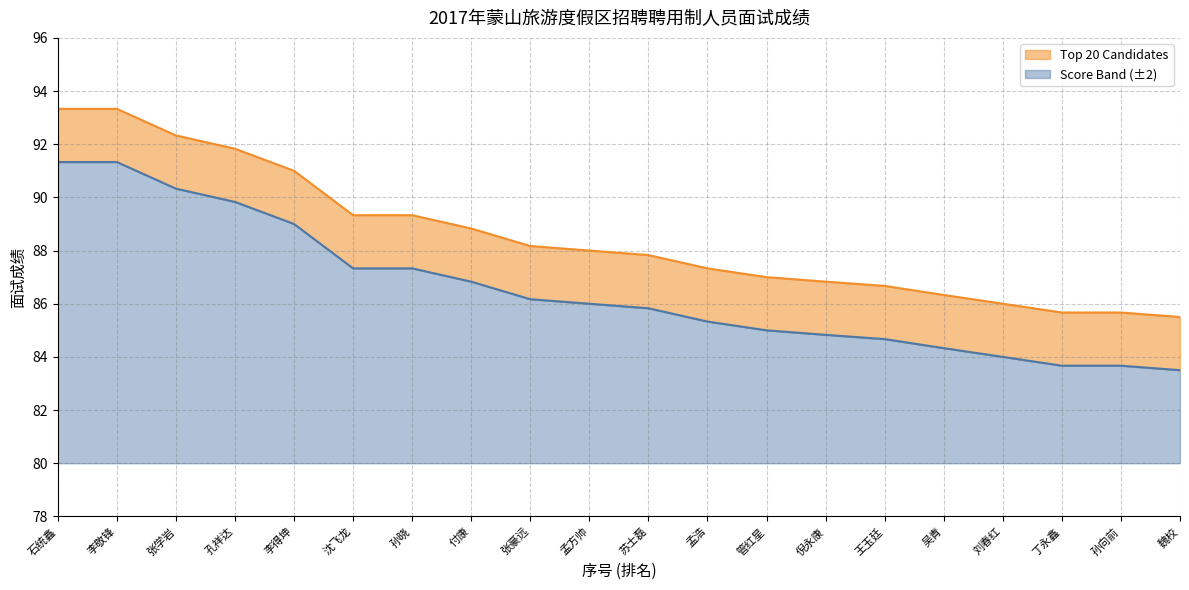

Is it true that Score Band (±2) equals 8.4 at 孟方帅?

False